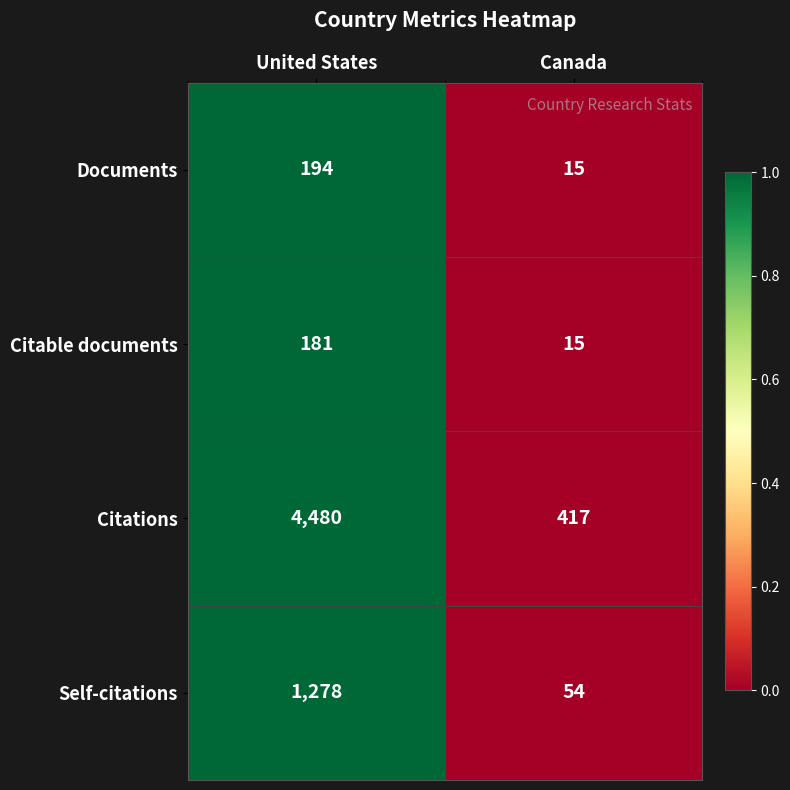

Count the number of data series in this chart.

4